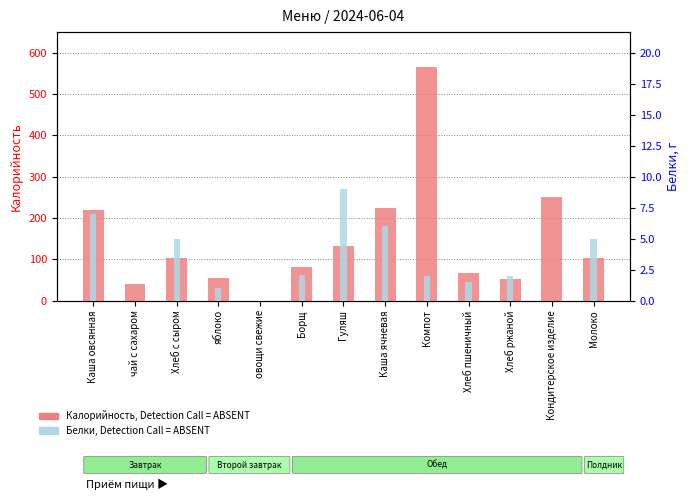

Which series has the largest total across all categories?

Калорийность